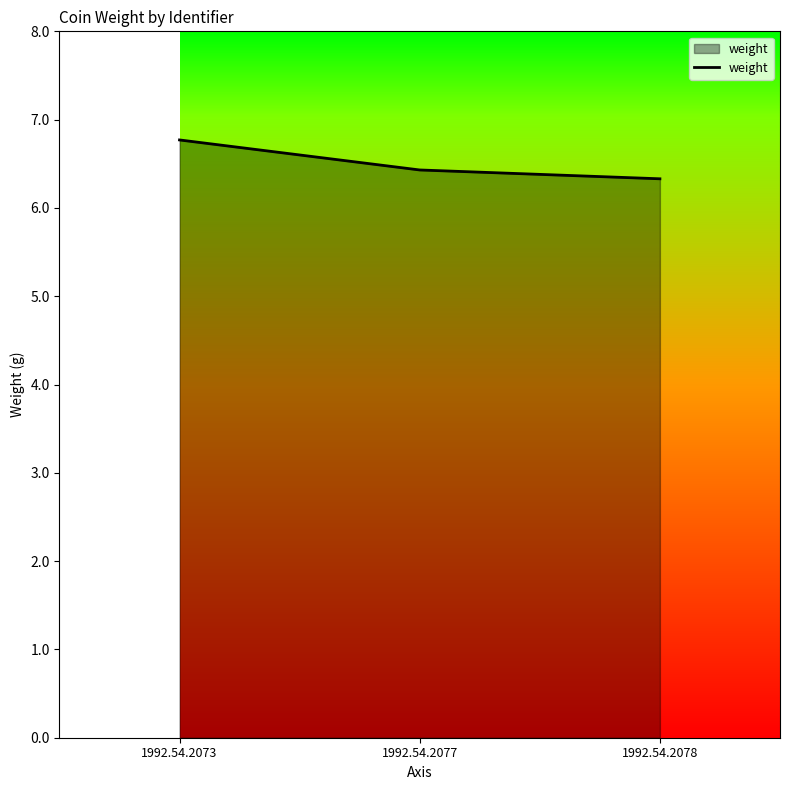

What is the change in value from 1992.54.2073 to 1992.54.2077?

-0.3